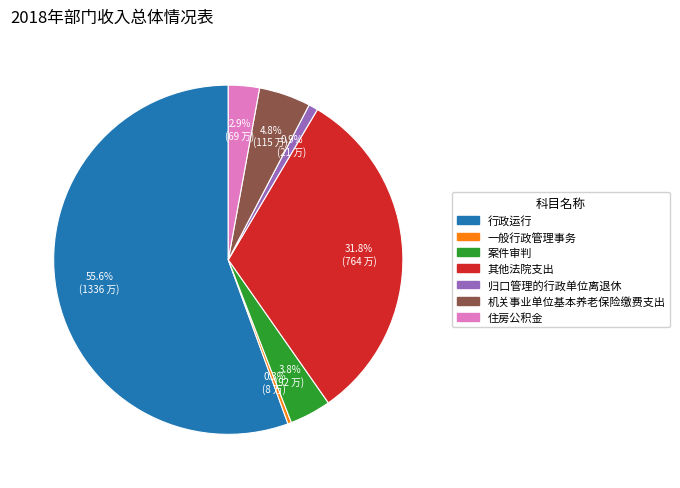

What is the ratio of the value at 归口管理的行政单位离退休 to the value at 住房公积金?

0.3